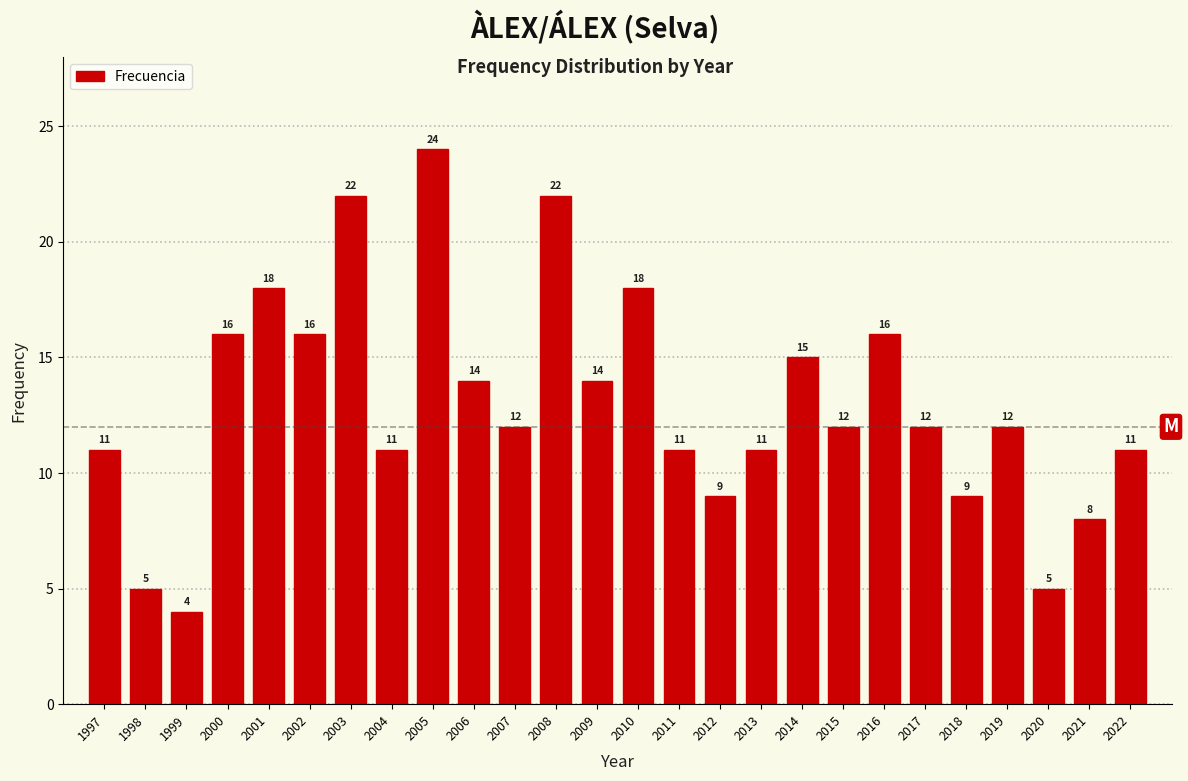

Reading left to right, extract all data points from this chart.

11	5	4	16	18	16	22	11	24	14	12	22	14	18	11	9	11	15	12	16	12	9	12	5	8	11